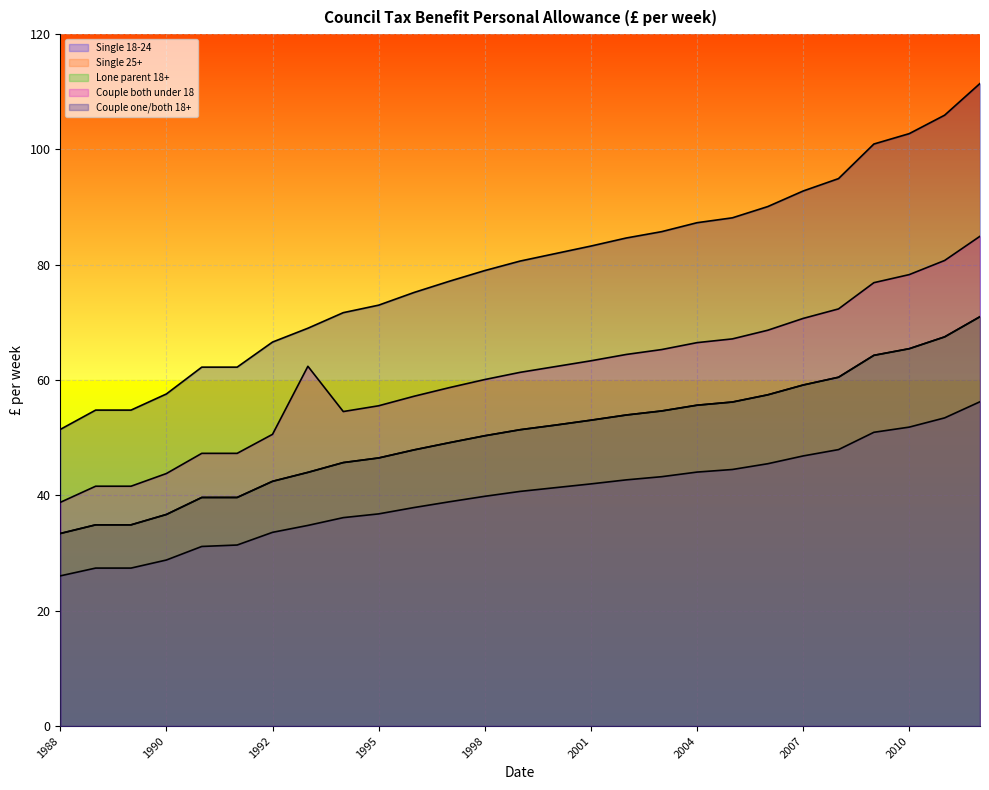

Reading left to right, extract all data points from this chart.

Single 18-24: 26.1	27.4	27.4	28.8	31.1	31.4	33.6	34.8	36.1	36.8	37.9	38.9	39.9	40.7	41.4	42.0	42.7	43.2	44.0	44.5	45.5	46.9	48.0	51.0	51.9	53.5	56.2
Single 25+: 33.4	34.9	34.9	36.7	39.6	39.6	42.5	44.0	45.7	46.5	47.9	49.1	50.4	51.4	52.2	53.0	54.0	54.6	55.6	56.2	57.5	59.1	60.5	64.3	65.5	67.5	71.0
Lone parent 18+: 33.4	34.9	34.9	36.7	39.6	39.6	42.5	44.0	45.7	46.5	47.9	49.1	50.4	51.4	52.2	53.0	54.0	54.6	55.6	56.2	57.5	59.1	60.5	64.3	65.5	67.5	71.0
Couple both under 18: 38.8	41.6	41.6	43.8	47.3	47.3	50.6	62.4	54.5	55.5	57.2	58.7	60.1	61.4	62.4	63.4	64.5	65.3	66.5	67.2	68.7	70.7	72.3	76.9	78.3	80.8	85.0
Couple one/both 18+: 51.5	54.8	54.8	57.6	62.2	62.2	66.6	69.0	71.7	73.0	75.2	77.2	79.0	80.7	82.0	83.2	84.7	85.8	87.3	88.2	90.1	92.8	95.0	101.0	102.8	106.0	111.5